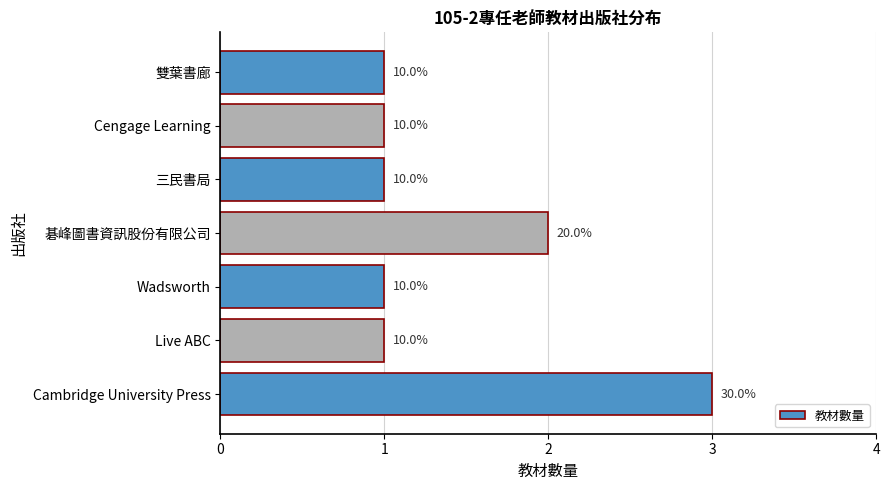

Does the chart contain any negative values?

No